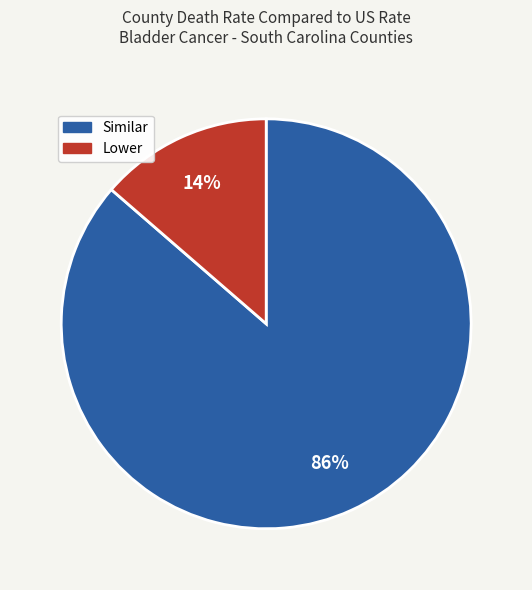

To the nearest percent, what is the average slice percentage?

50%